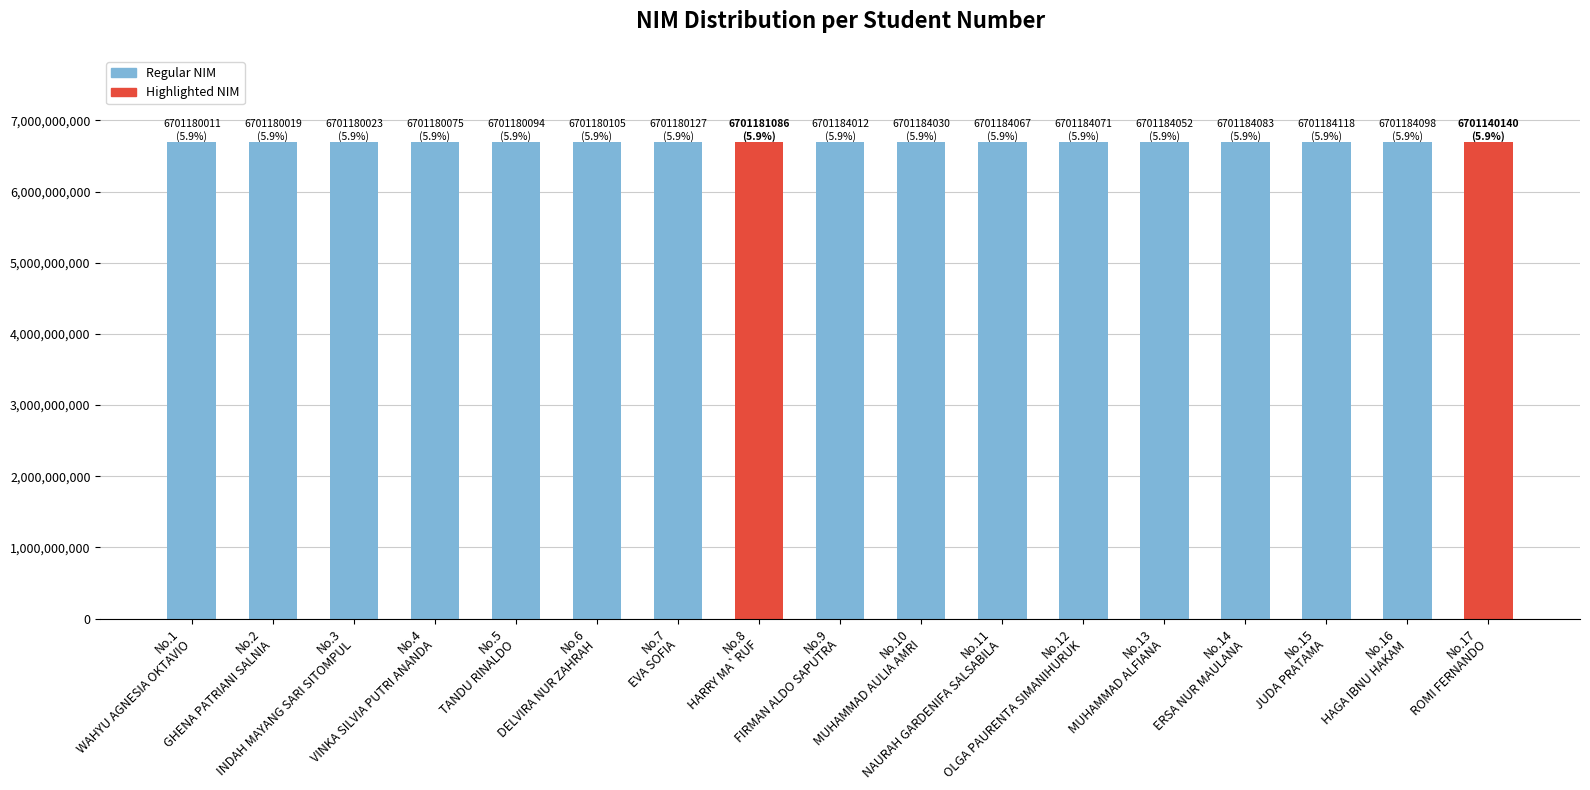

What is the value of the 16th bar from the left?

6701184098